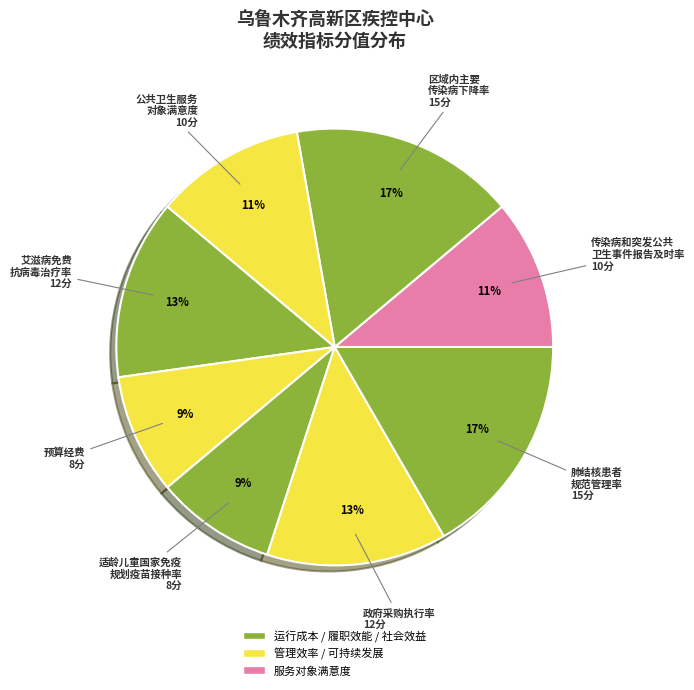

Count the number of slices in the pie.

8